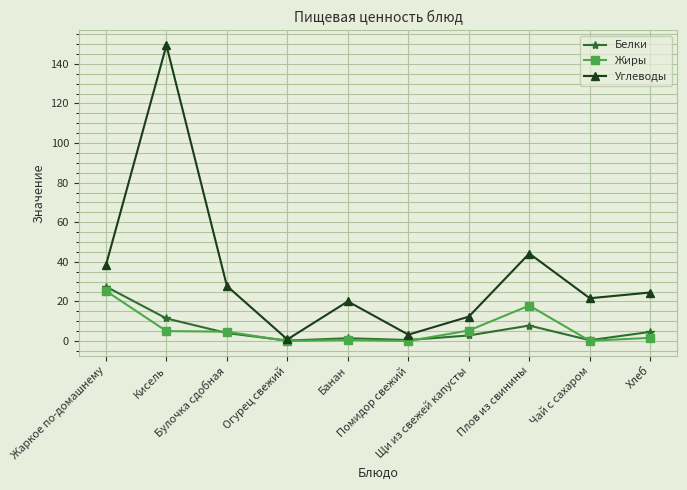

What is the lowest value of the Белки series?

0.2